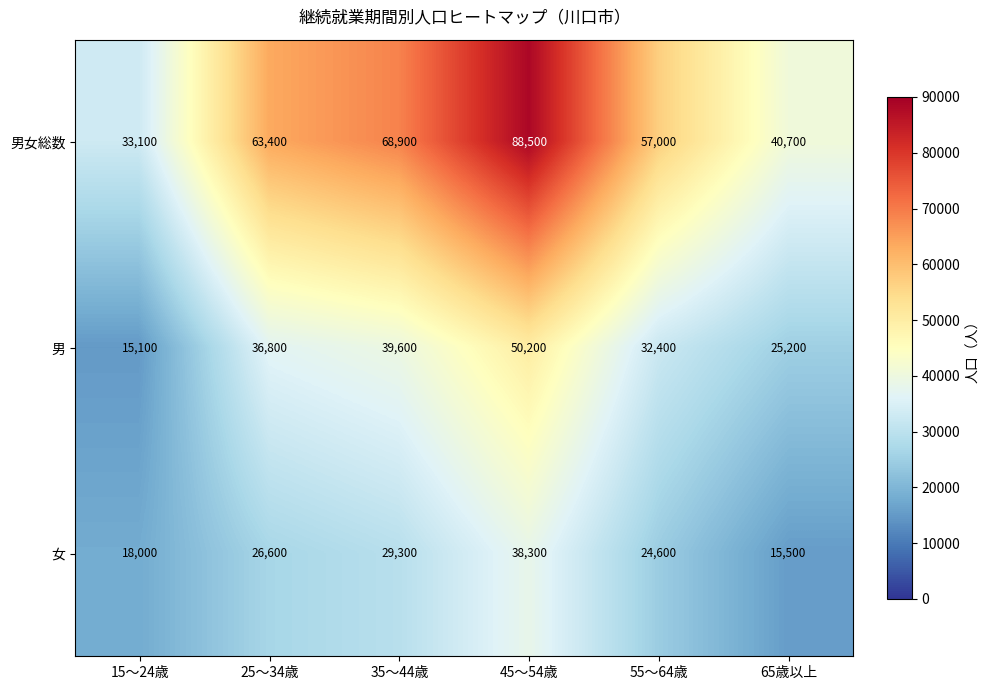

The 女 series shows 18000 at 15～24歳. True or false?

True